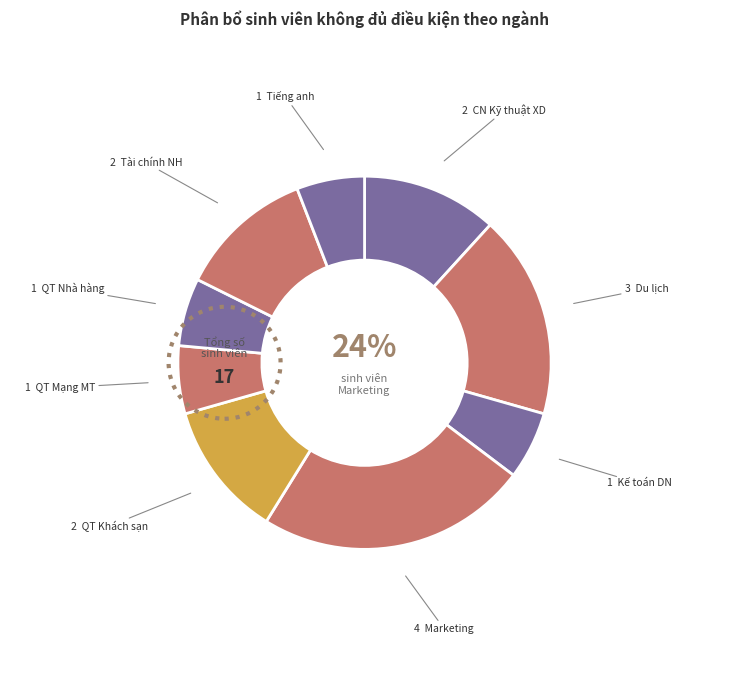

Which slice is the largest?

Marketing